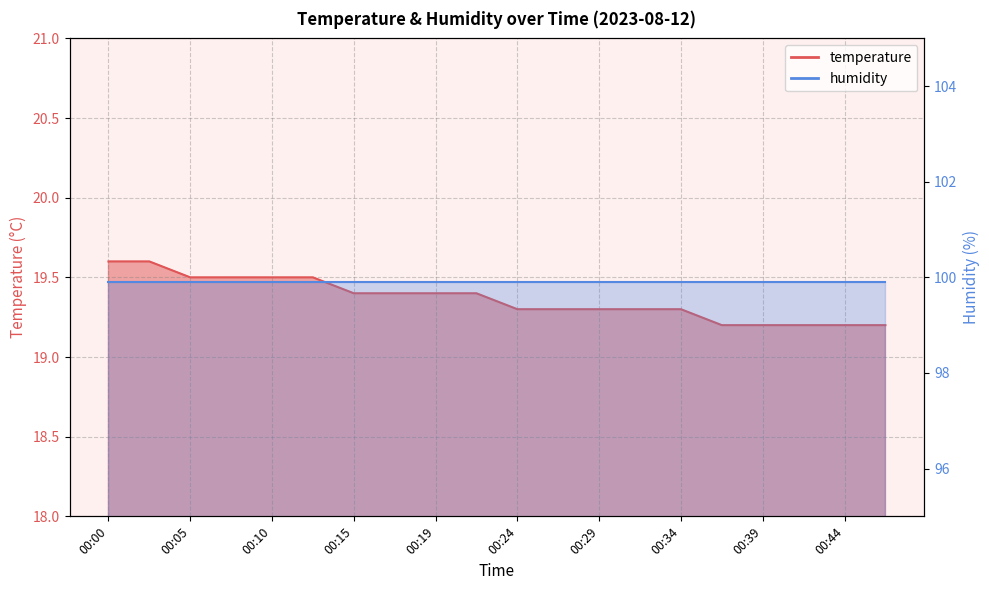

Is it true that the value at 00:44 is 33.3?

False